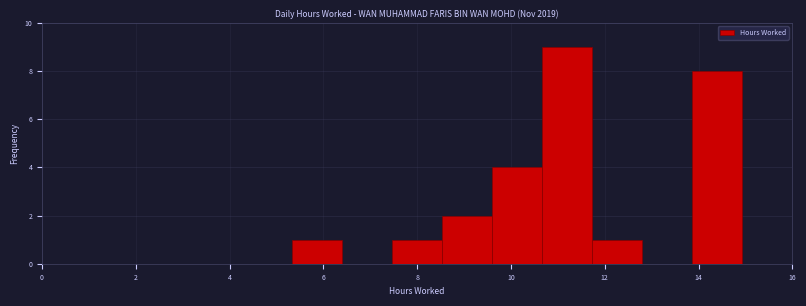

Over which range of the x-axis is the bar tallest?

10.6 to 11.8